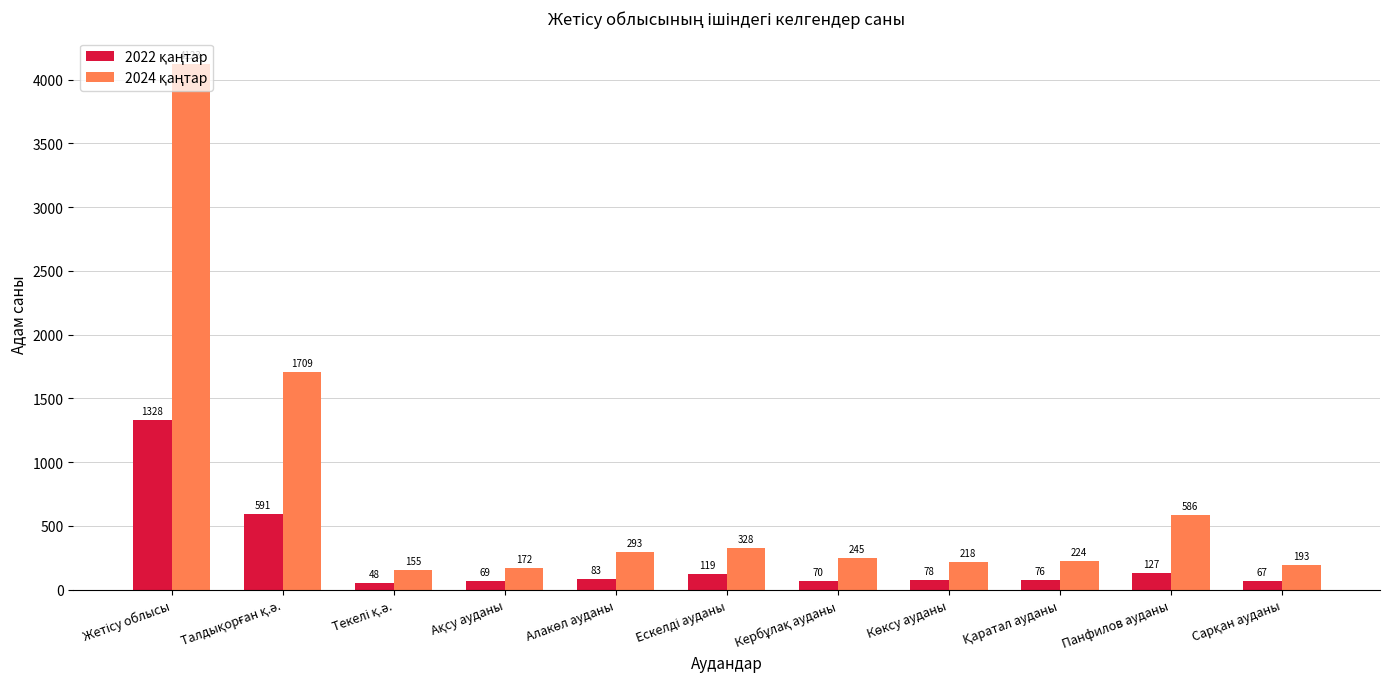

What is the smallest value displayed?

48